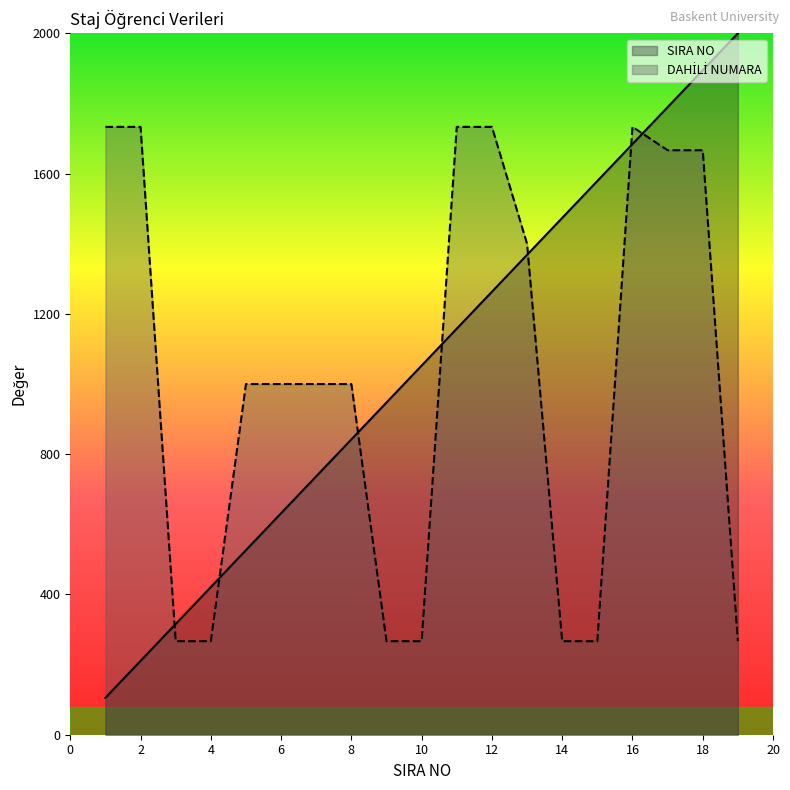

What is the difference between the maximum and minimum values in the SIRA NO series?

1894.7